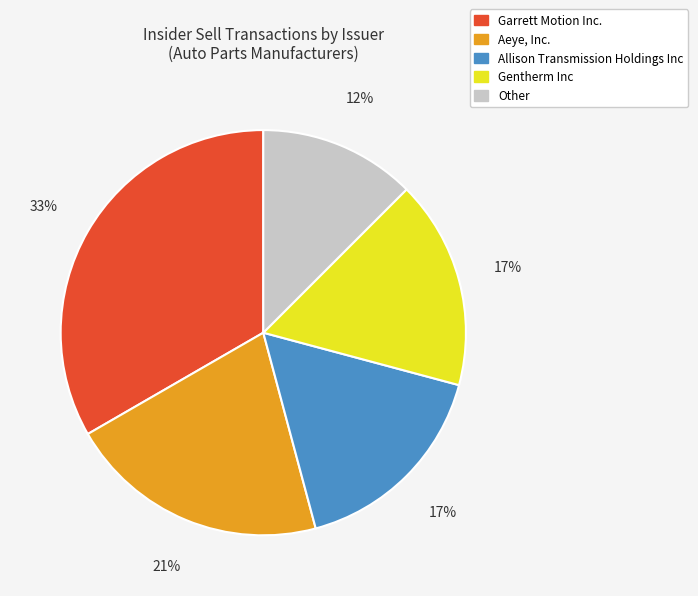

Is there a majority slice in this chart?

No